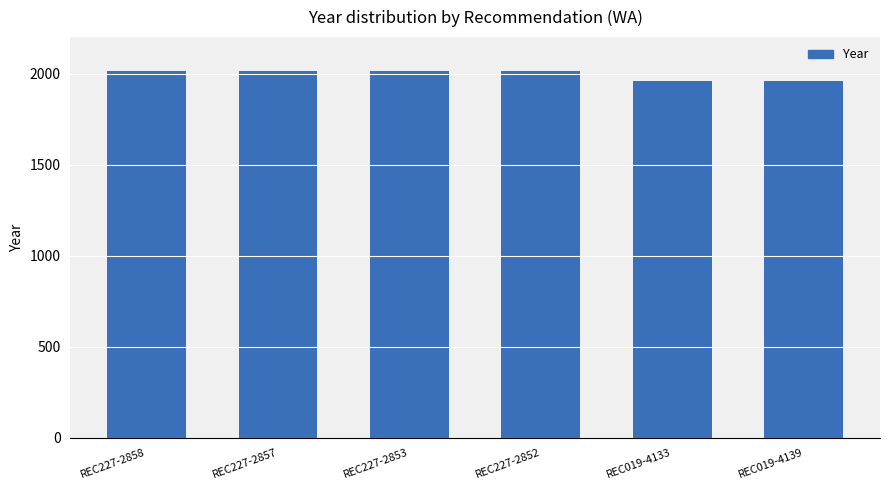

Approximately how many times larger is the value at REC227-2857 compared to REC019-4133?

1.0